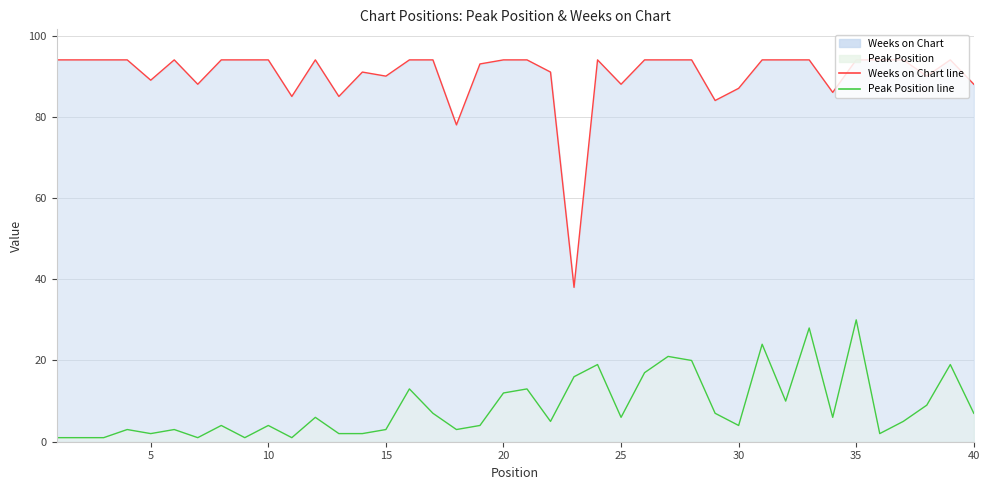

What is the difference between the maximum and minimum values in the Peak Position series?

29